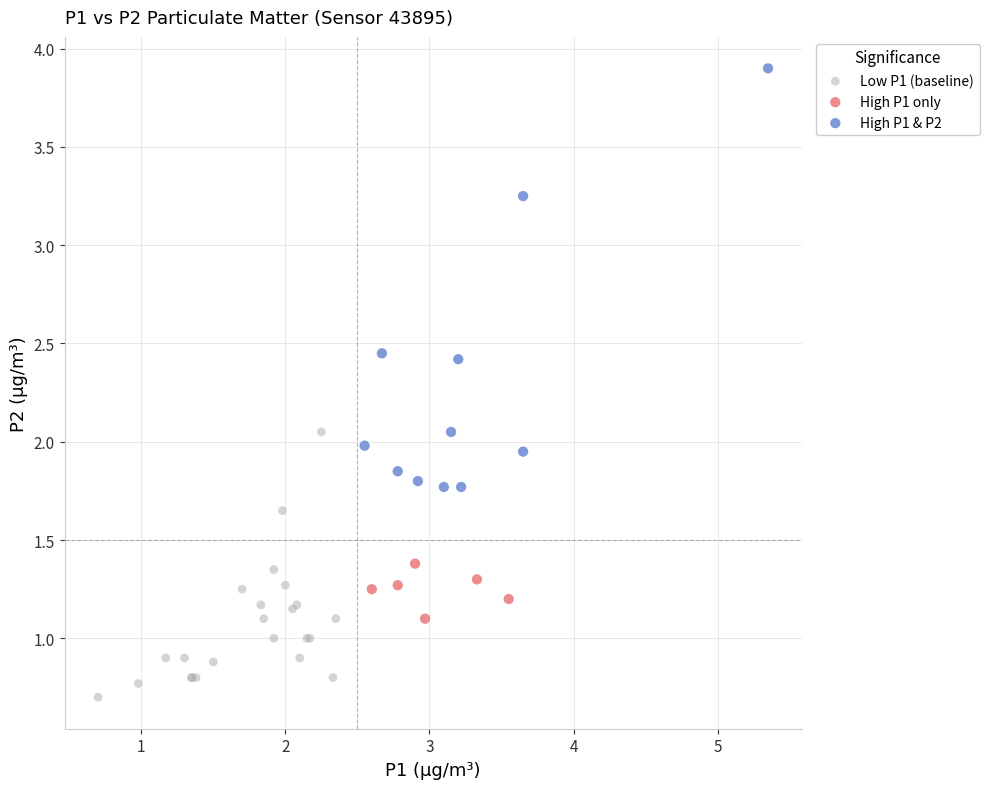

Which series contains the highest Y value?

High P1 & P2